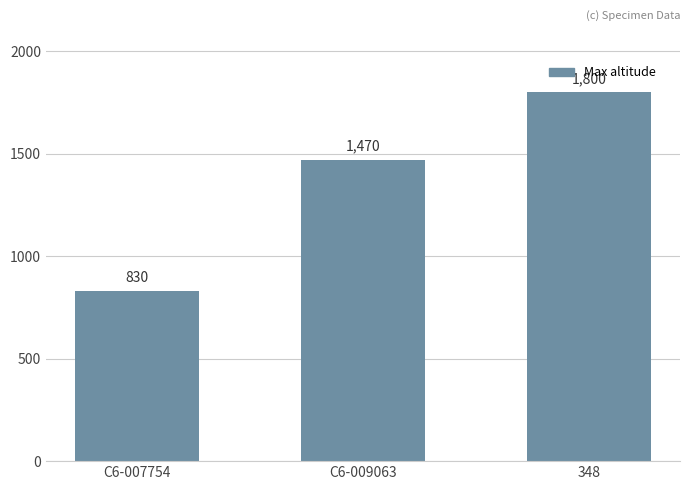

Count the number of categories in the chart.

3